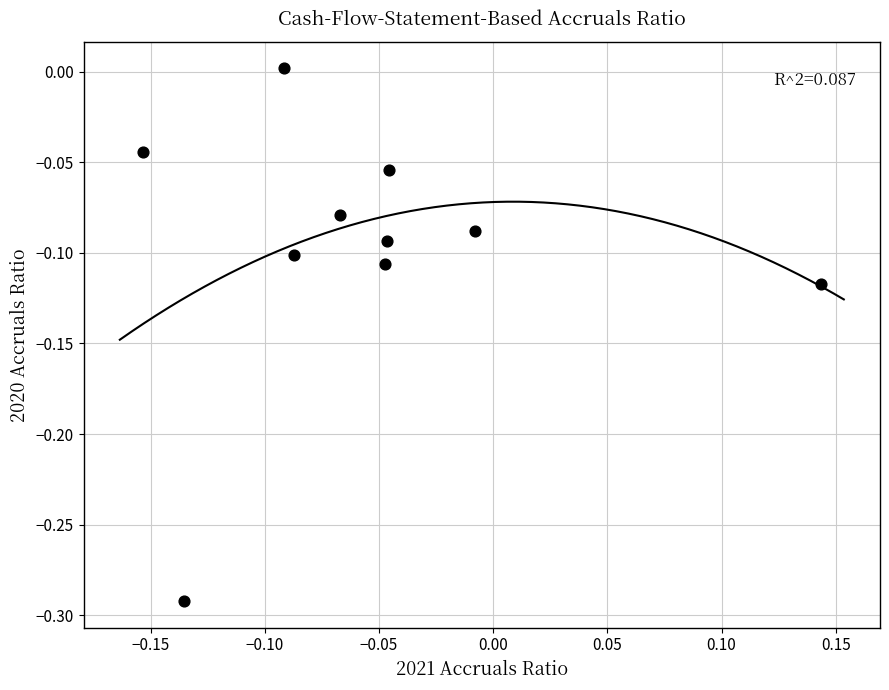

What is the range of X values (max minus min)?

0.3